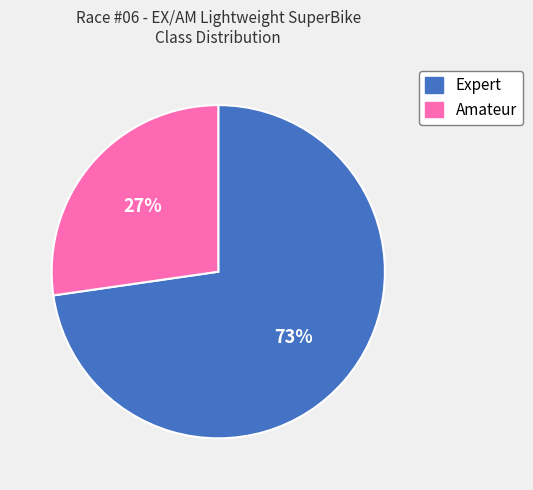

Is the sum of Amateur and Expert greater than half?

Yes